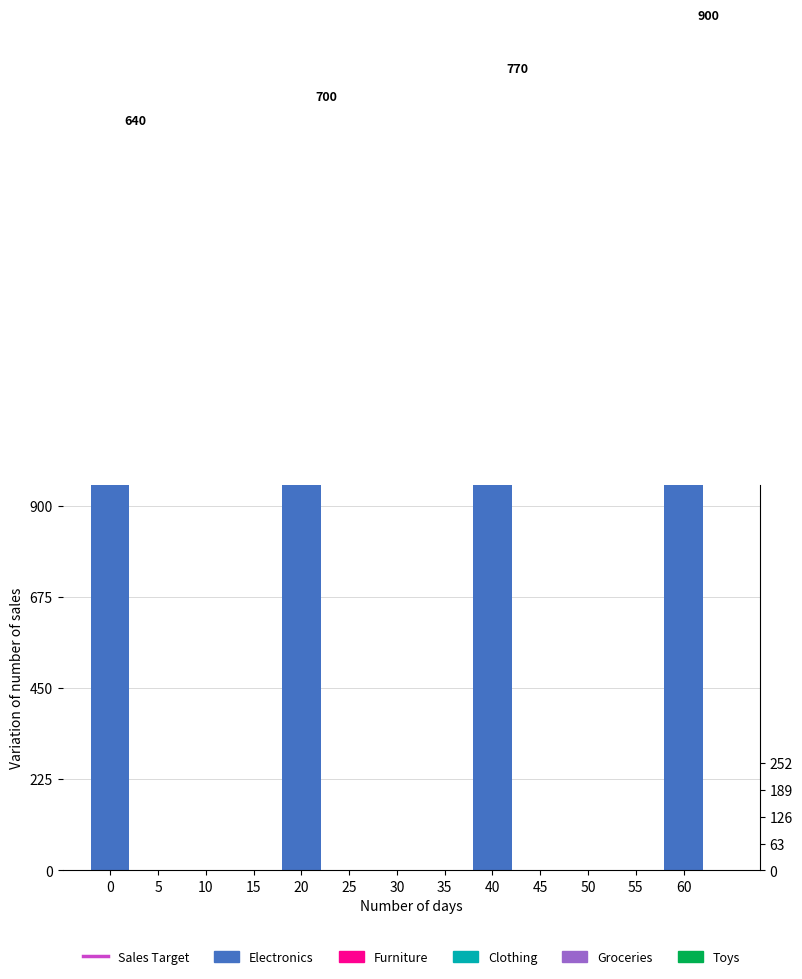

What are all the series names shown in the legend?

Electronics, Furniture, Clothing, Groceries, Toys, Sales Target